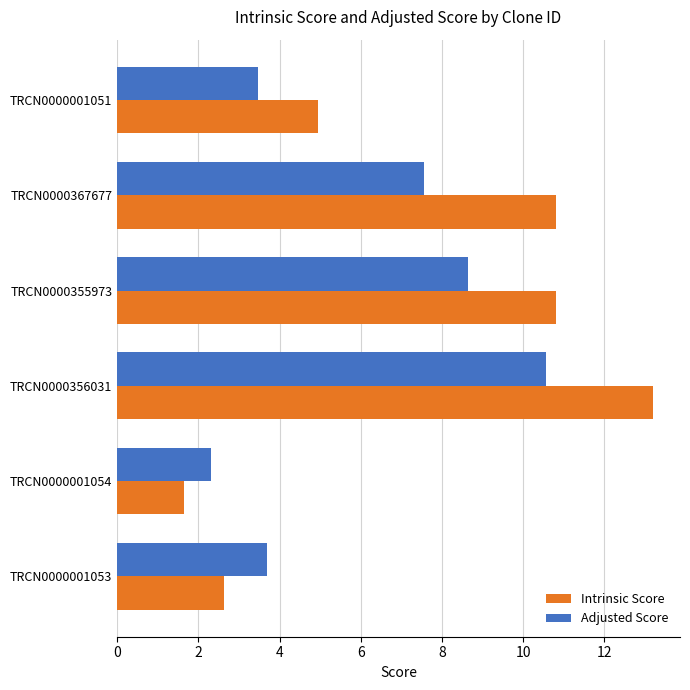

What are all the series names shown in the legend?

Intrinsic Score, Adjusted Score